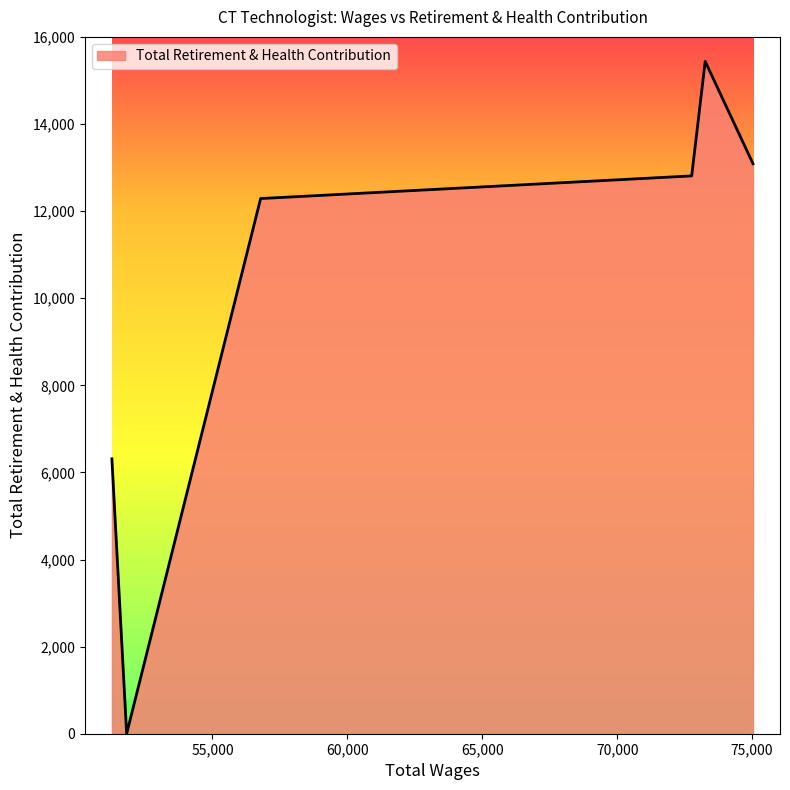

How many series are shown in this chart?

1